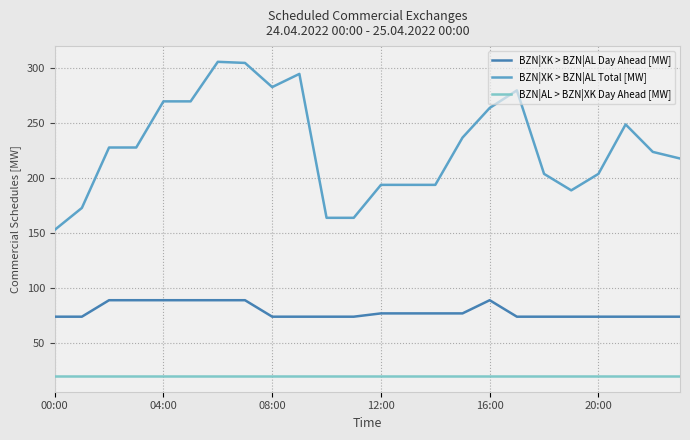

Rank the series by their average value, from highest to lowest.

BZN|XK > BZN|AL Total [MW], BZN|XK > BZN|AL Day Ahead [MW], BZN|AL > BZN|XK Day Ahead [MW]